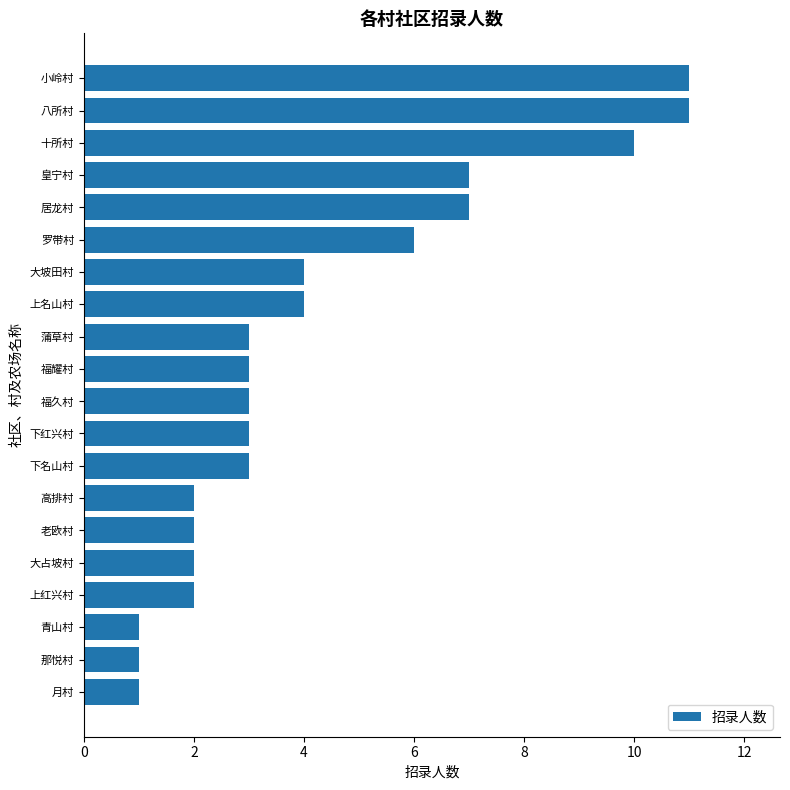

The chart shows a value of 4 at 大坡田村. True or false?

True